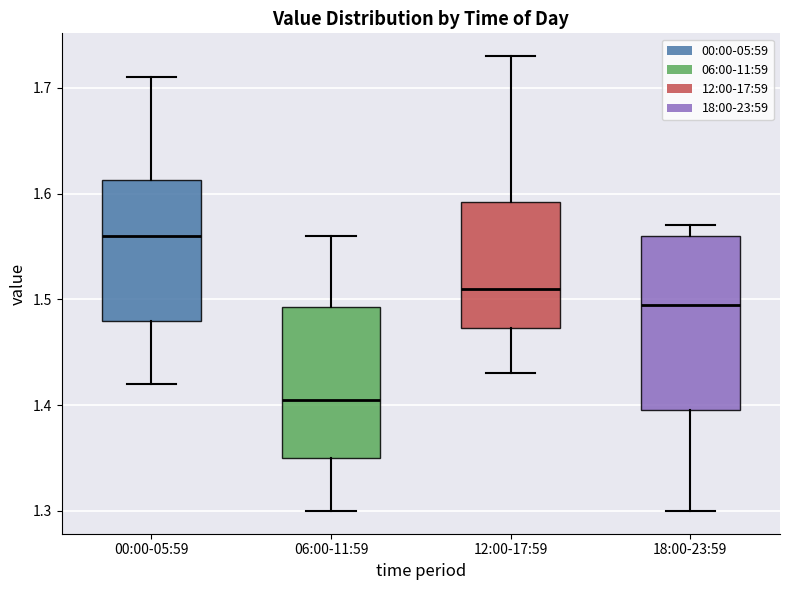

Reading left to right, transcribe this box plot: for each box, give where its median line is, the range the box spans, and where its two whiskers end, as read against the y-axis. The values are not printed on the chart, so give them approximately, as read against the axis.

00:00-05:59: median 1.56, box 1.48 to 1.61, whiskers 1.42 to 1.71
06:00-11:59: median 1.41, box 1.35 to 1.49, whiskers 1.30 to 1.56
12:00-17:59: median 1.51, box 1.47 to 1.59, whiskers 1.43 to 1.73
18:00-23:59: median 1.50, box 1.40 to 1.56, whiskers 1.30 to 1.57